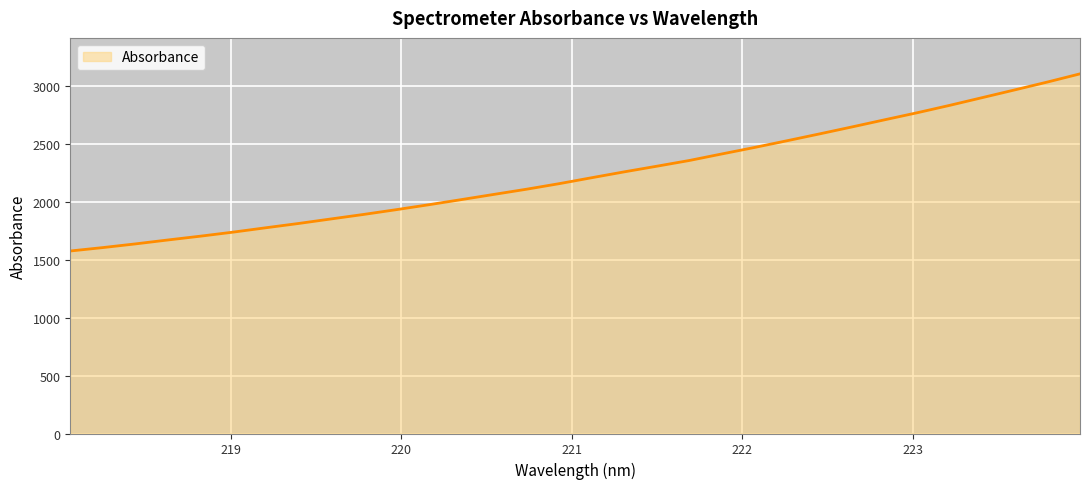

What is the minimum value shown in the chart?

1577.4